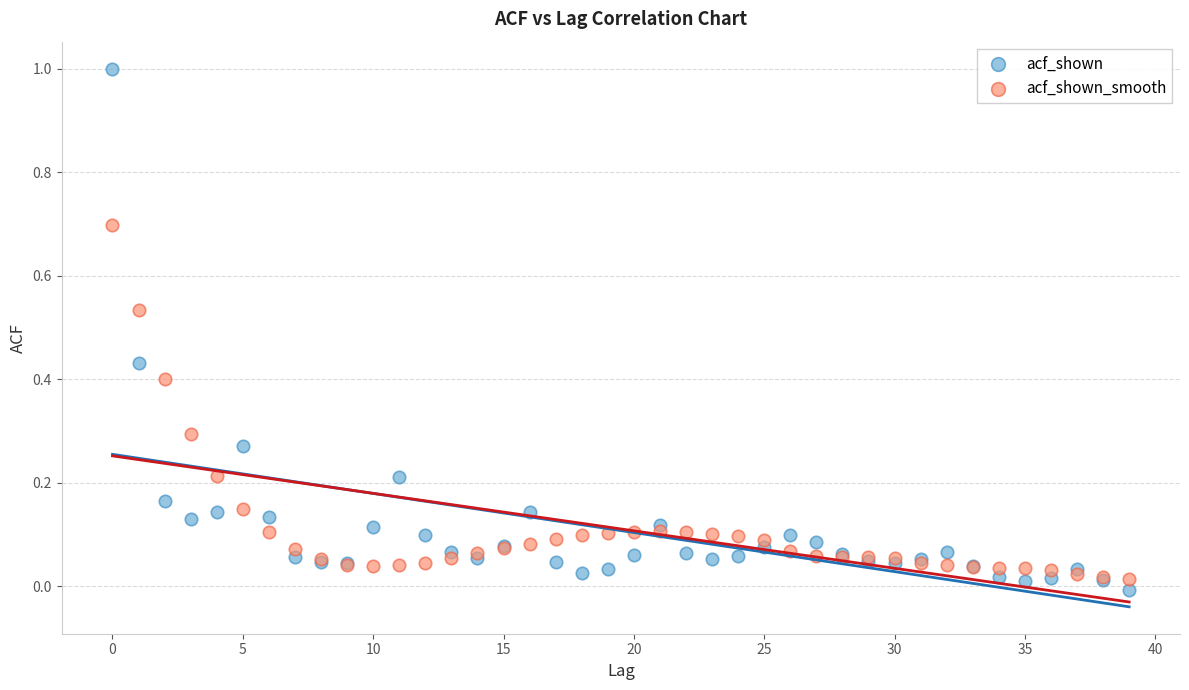

Which series reaches the maximum Y coordinate?

acf_shown